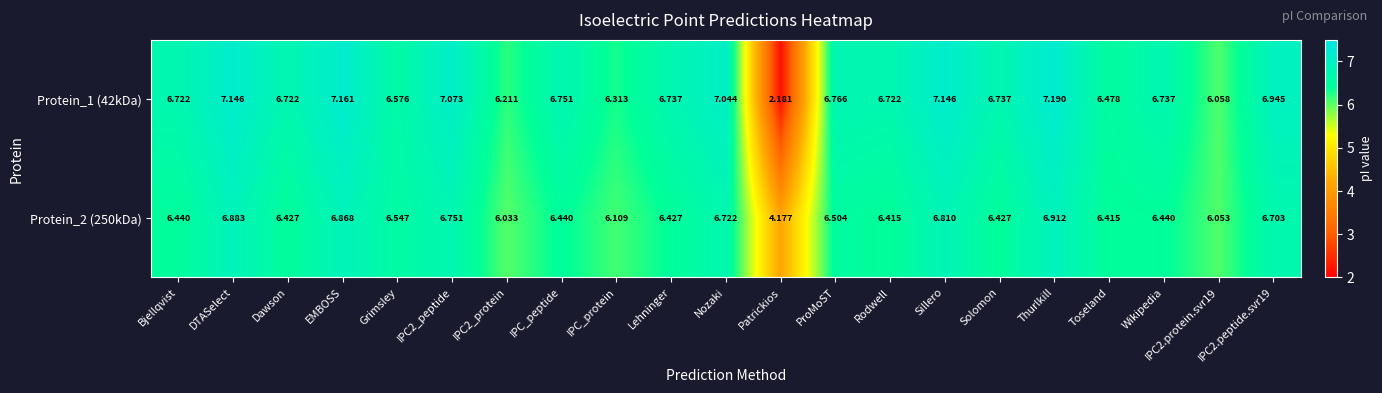

Which series has the widest spread of values?

Protein_1 (42kDa)